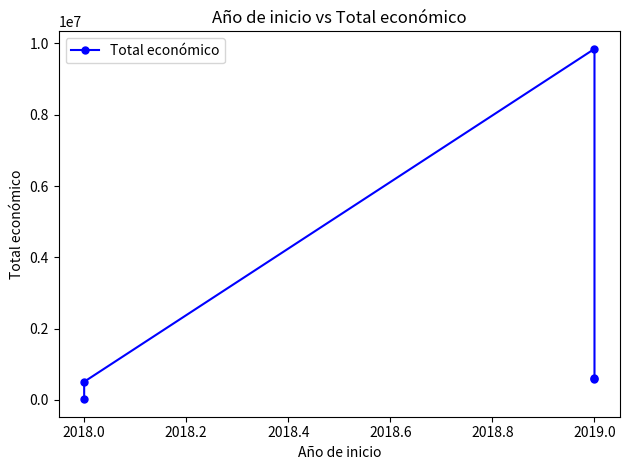

True or false: the data shows 509019.0 at 2018.0.

True